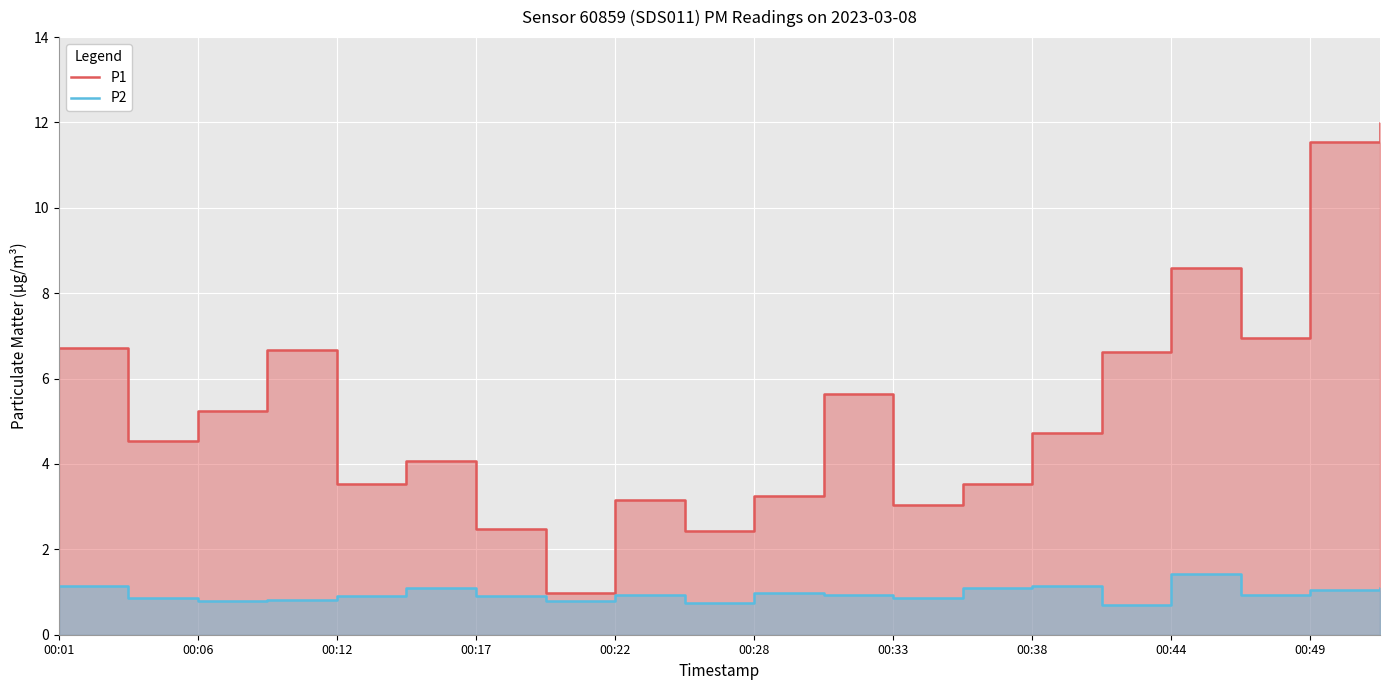

Which series has the largest total across all categories?

P1